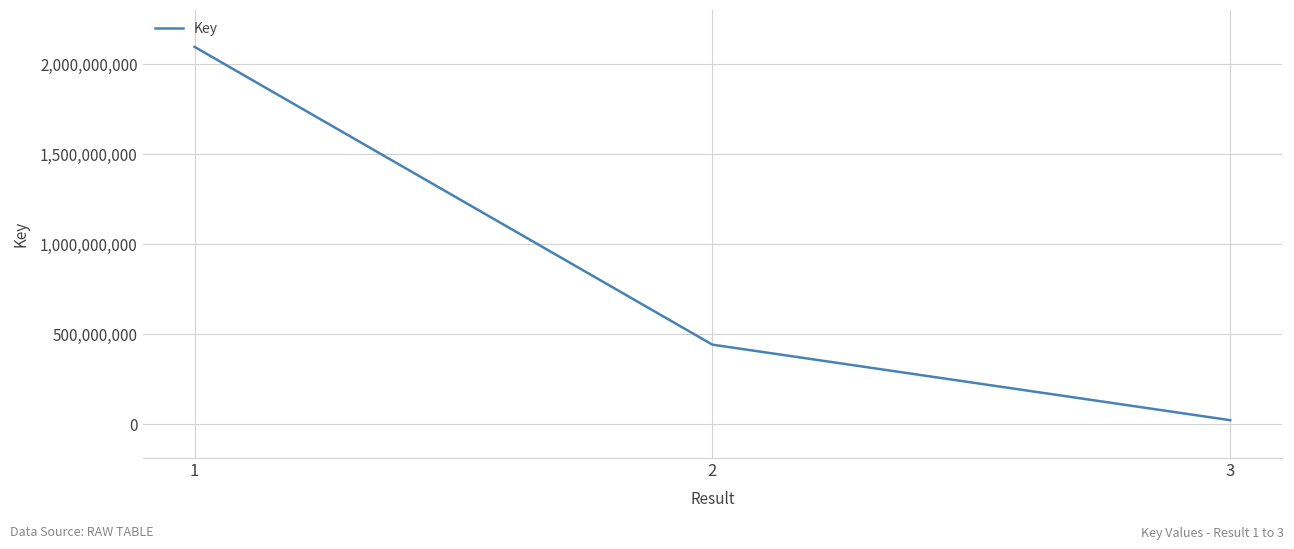

Count the number of data series in this chart.

1